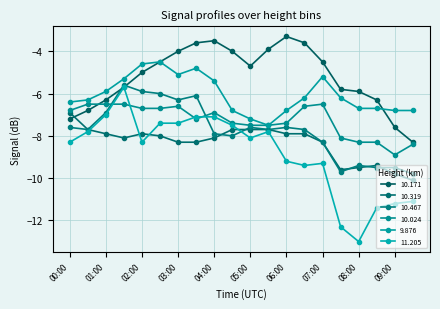

How many interior local valleys does the 10.024 series have?

2